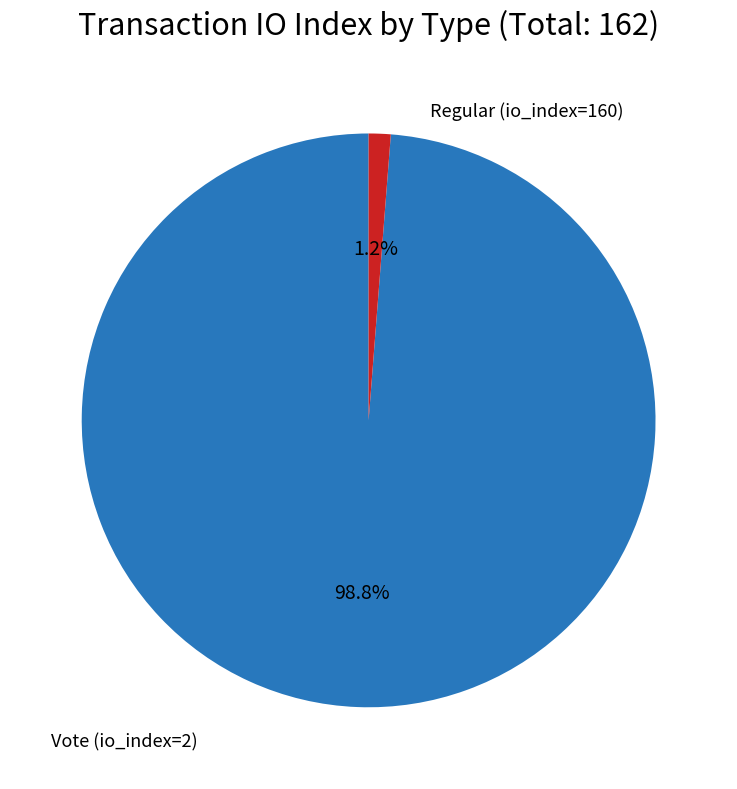

Is there a majority slice in this chart?

Yes